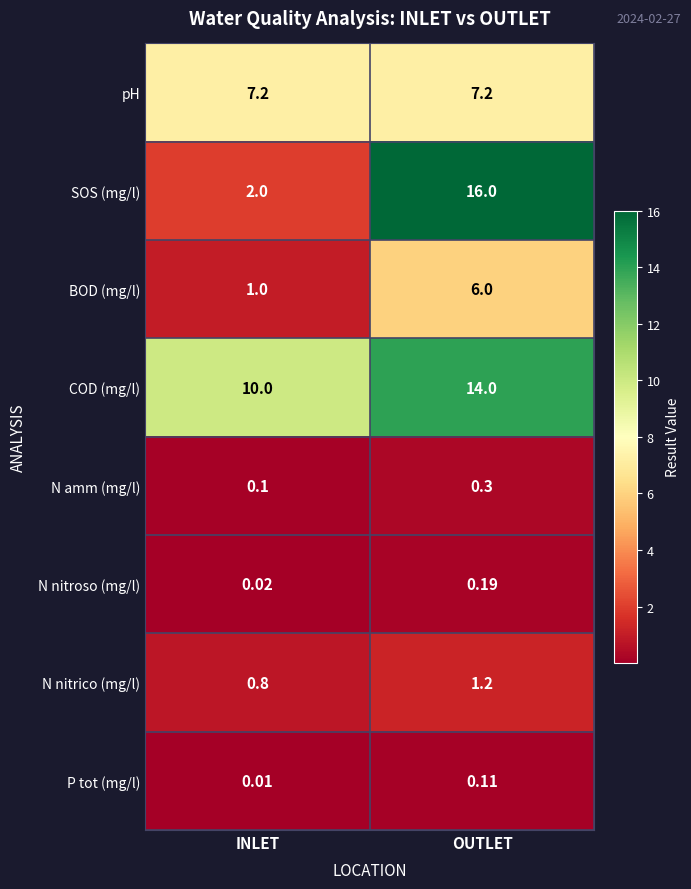

Which series changed the most between INLET and OUTLET?

SOS (mg/l)